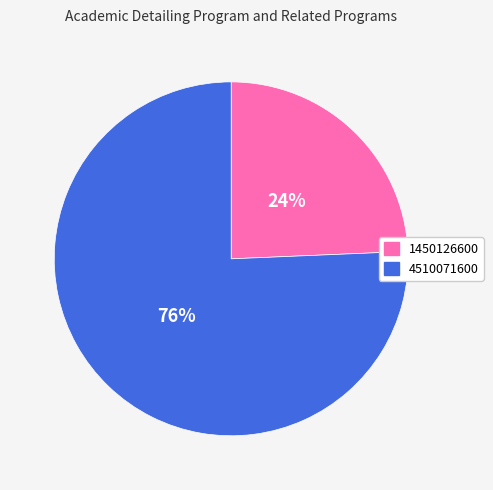

Does any single category account for the majority?

Yes